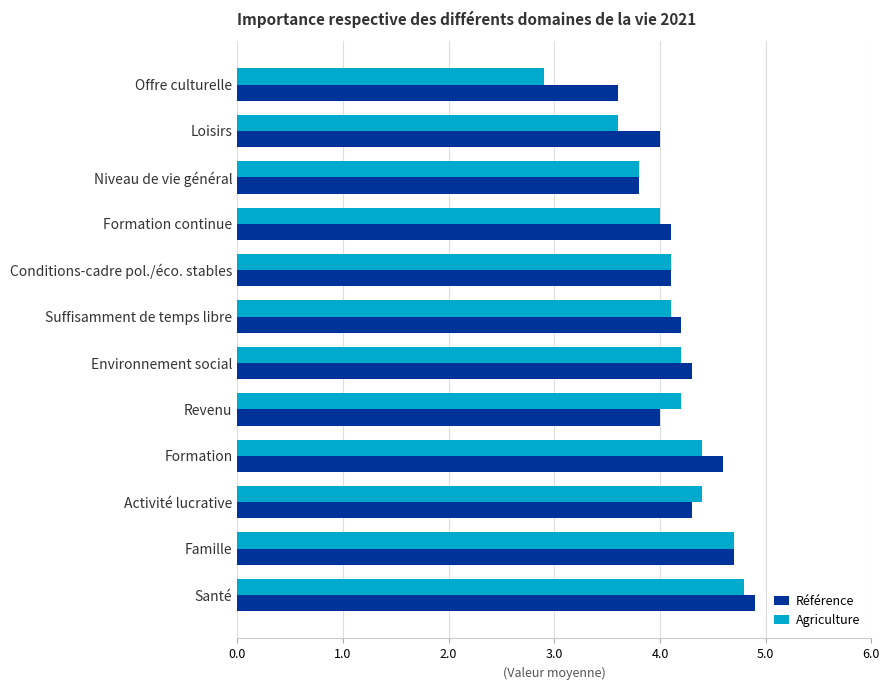

Read the Référence value at Formation continue.

4.1